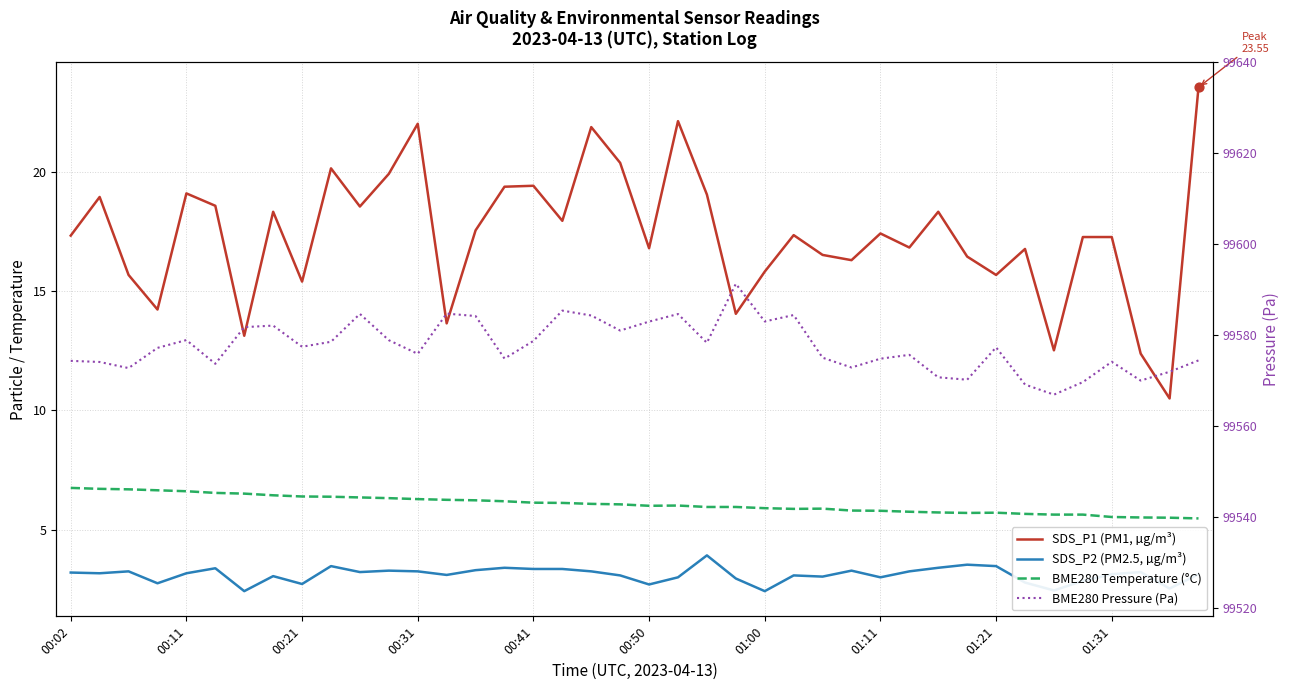

Which series has the largest total across all categories?

BME280 Pressure (Pa)